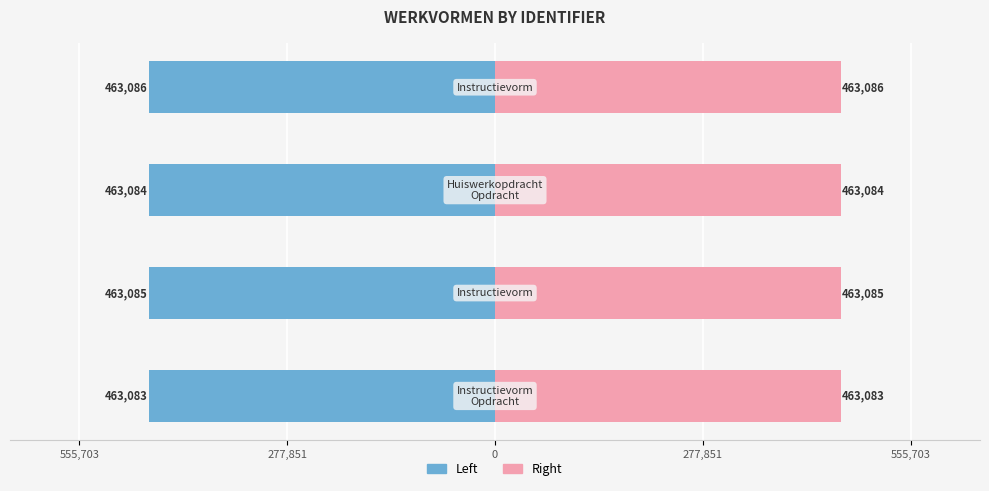

The Left (Male) series shows -127330 at 555,703. True or false?

False